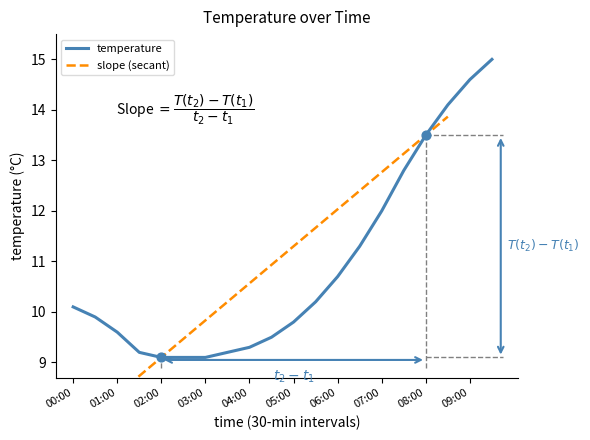

Approximately how many times larger is the value at 05:00 compared to 09:00?

0.7